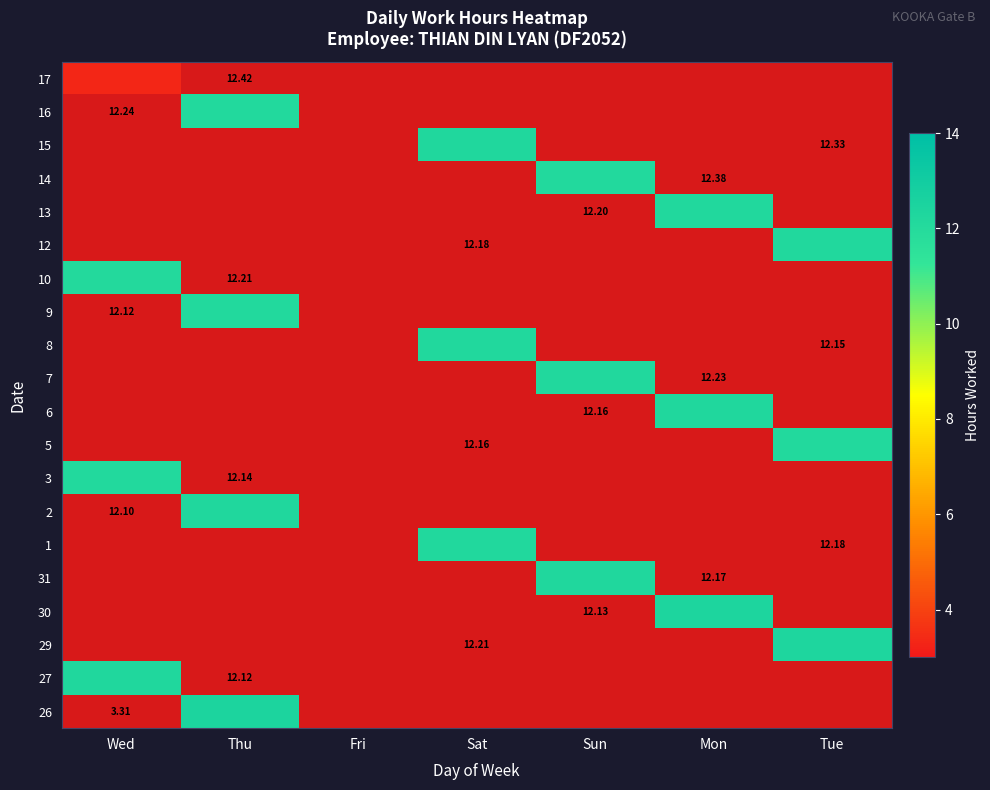

The 1 series shows -7.0 at Mon. True or false?

False